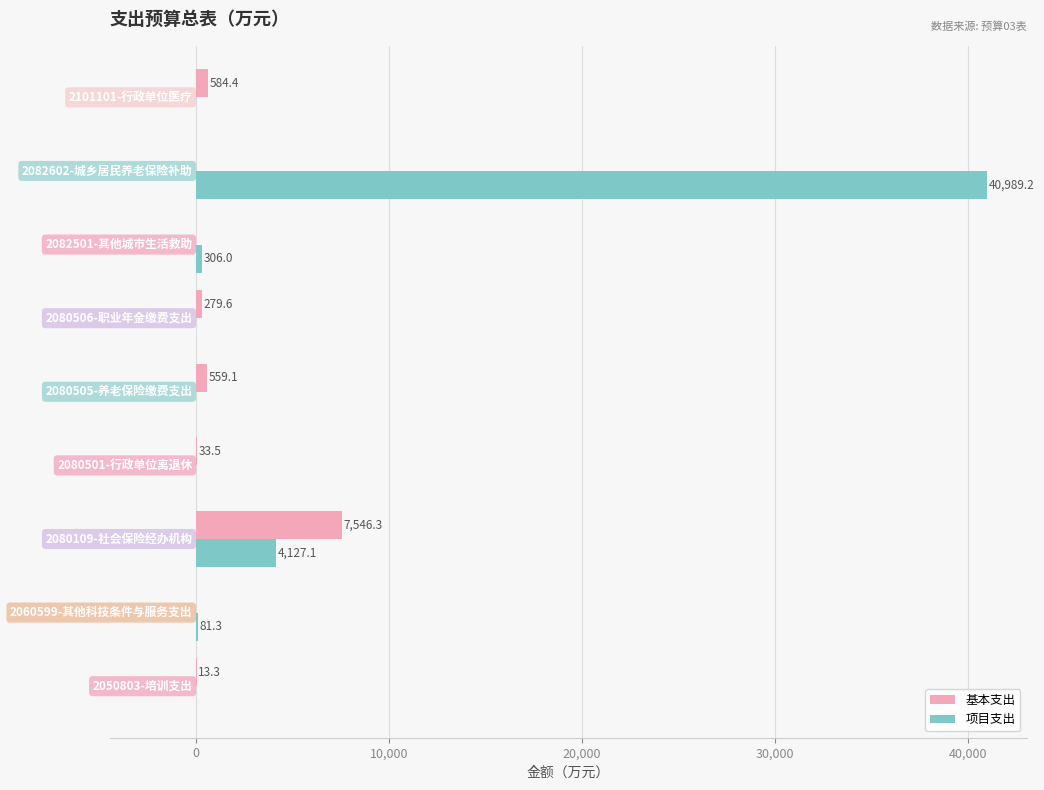

What is the maximum value for 基本支出?

7546.3